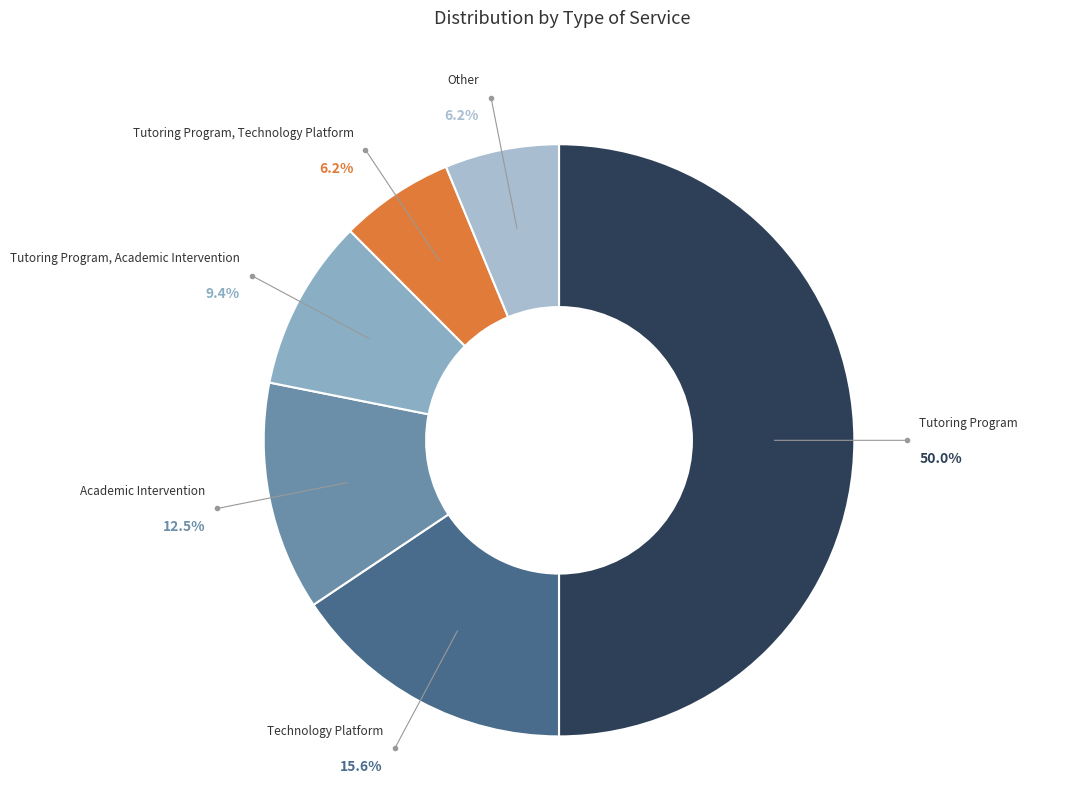

How many slices are in this pie chart?

6